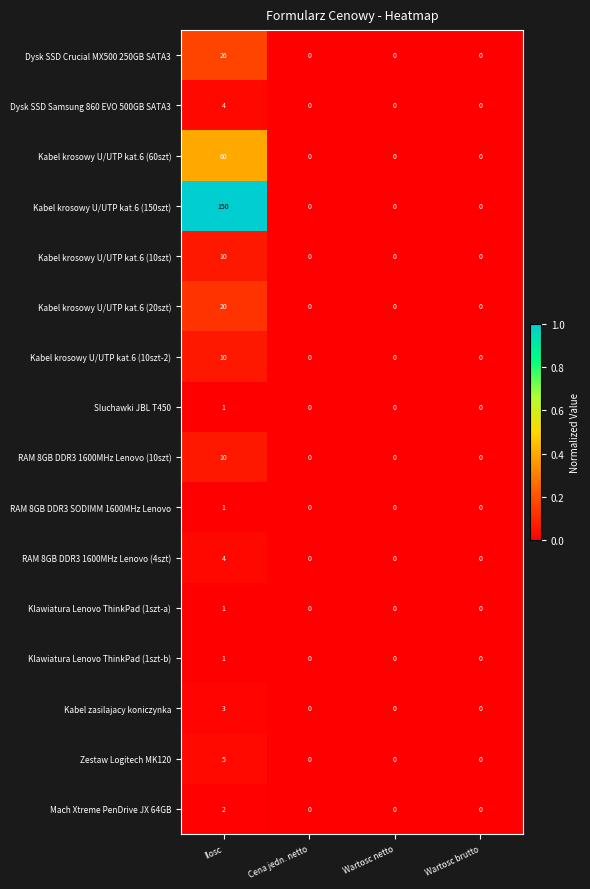

What is the greatest value displayed?

150